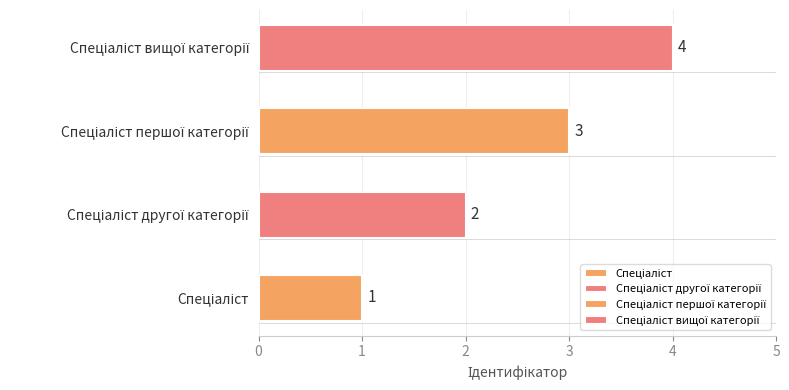

Which has a higher value, Спеціаліст or Спеціаліст вищої категорії?

Спеціаліст вищої категорії